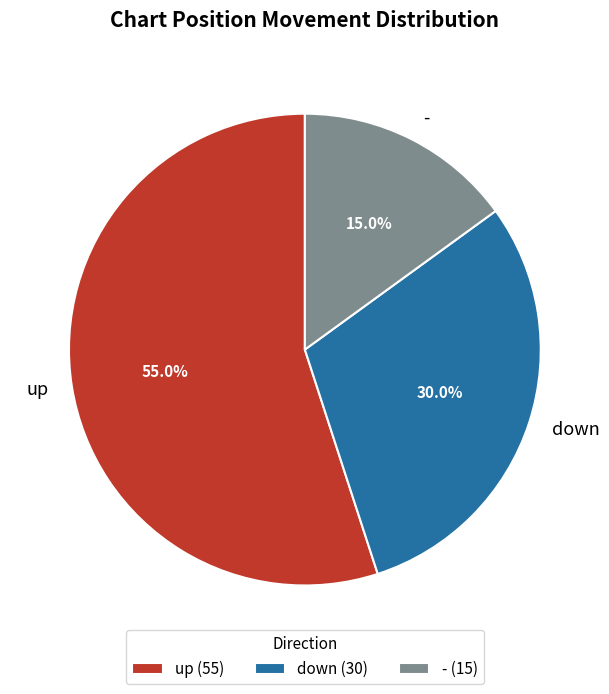

What is the largest slice in the pie chart?

up